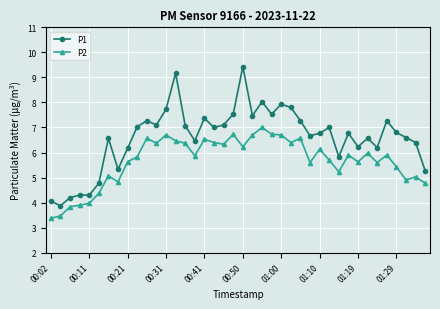

Which series has the widest spread of values?

P1